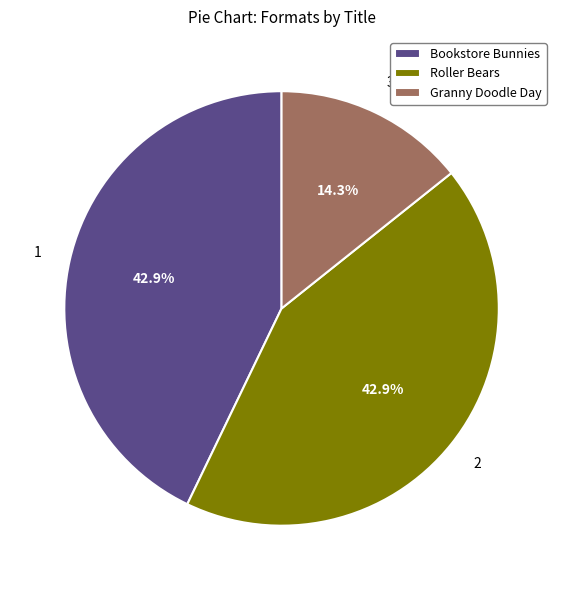

Which slice is the smallest?

Granny Doodle Day